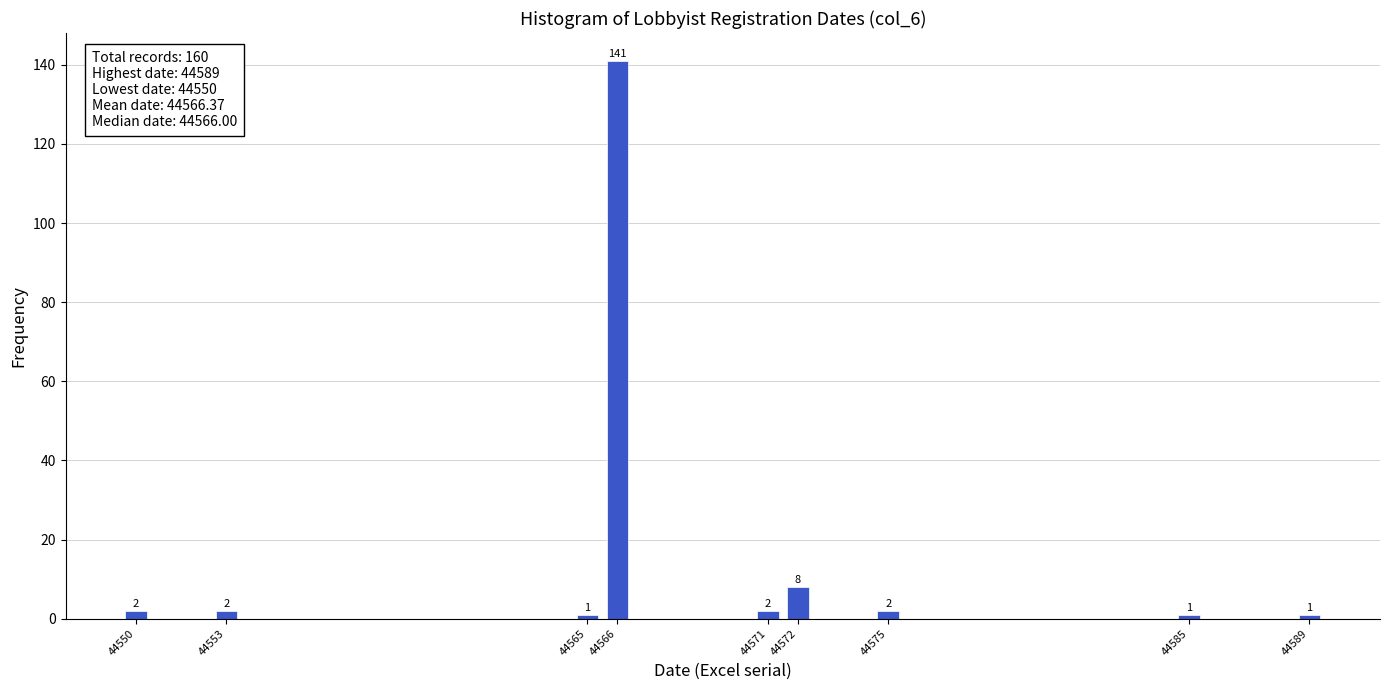

Reading left to right, transcribe all the data shown in this chart.

2	2	1	141	2	8	2	1	1